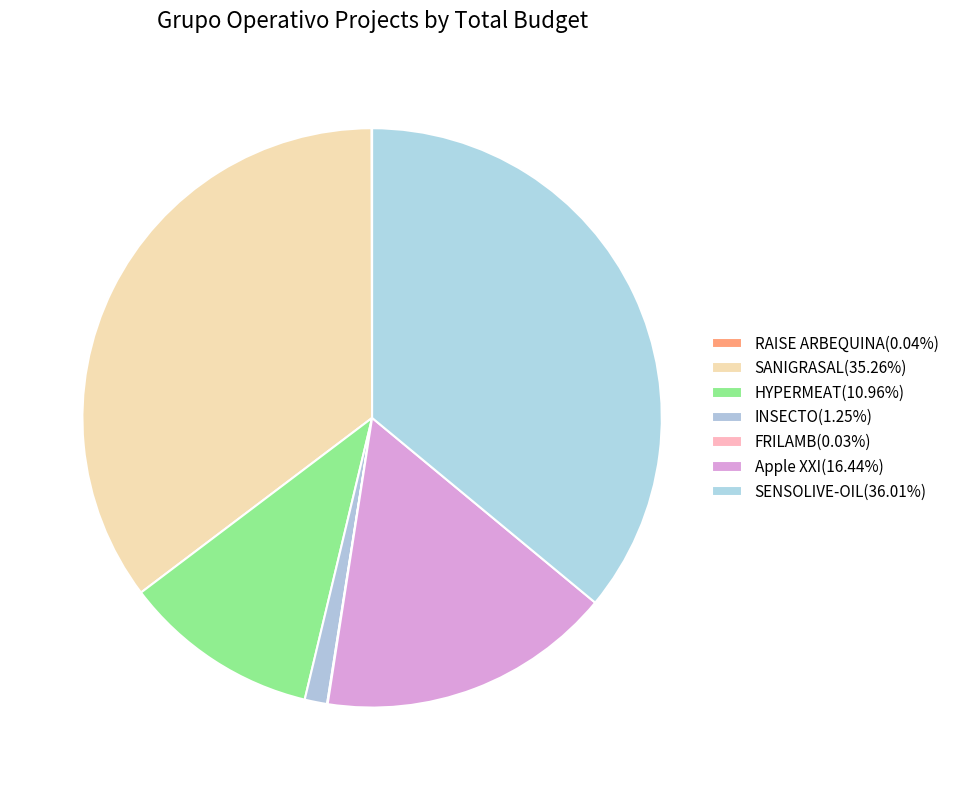

Combined, do INSECTO and Apple XXI account for over 50%?

No